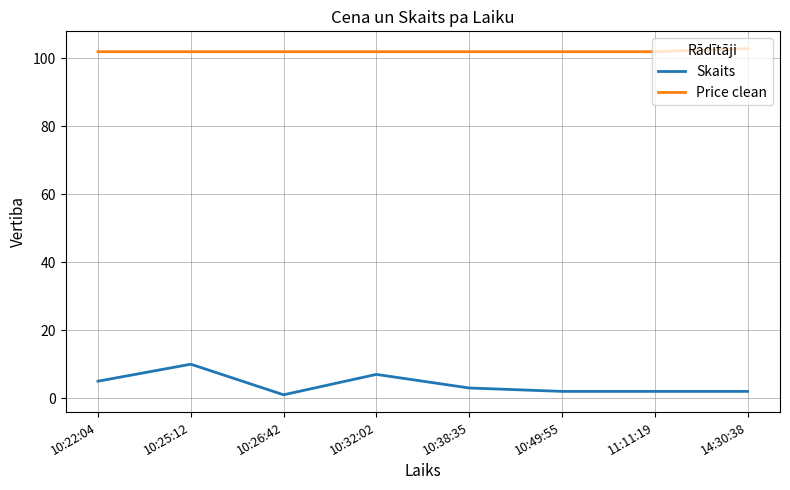

True or false: Price clean and Skaits cross at least once.

False